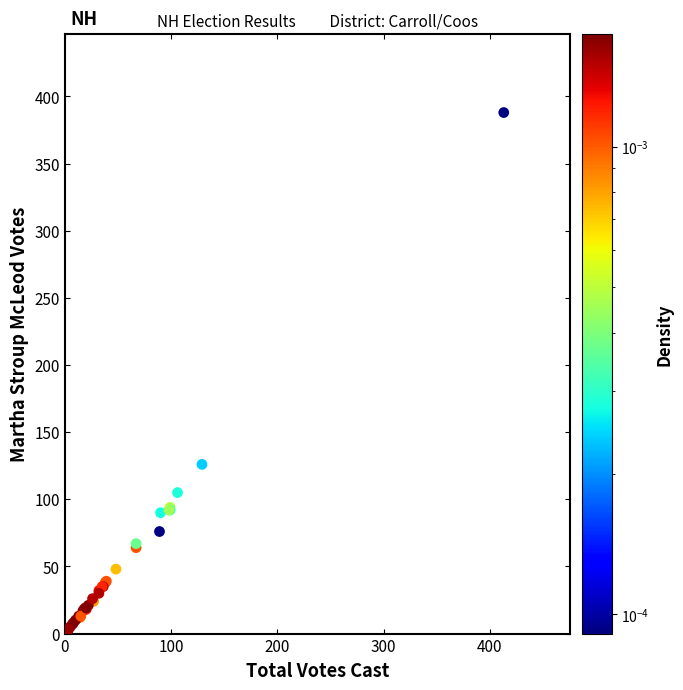

What Y value in the scatter plot is closest to 195?

126